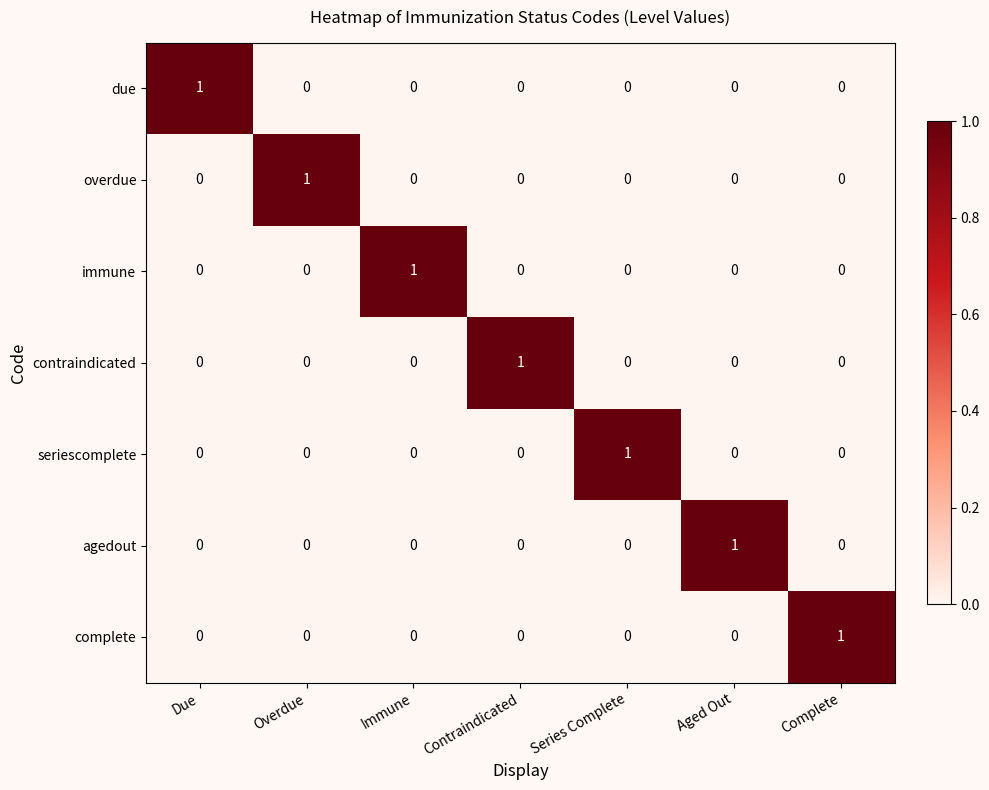

At how many categories does at least one series exceed 0?

7